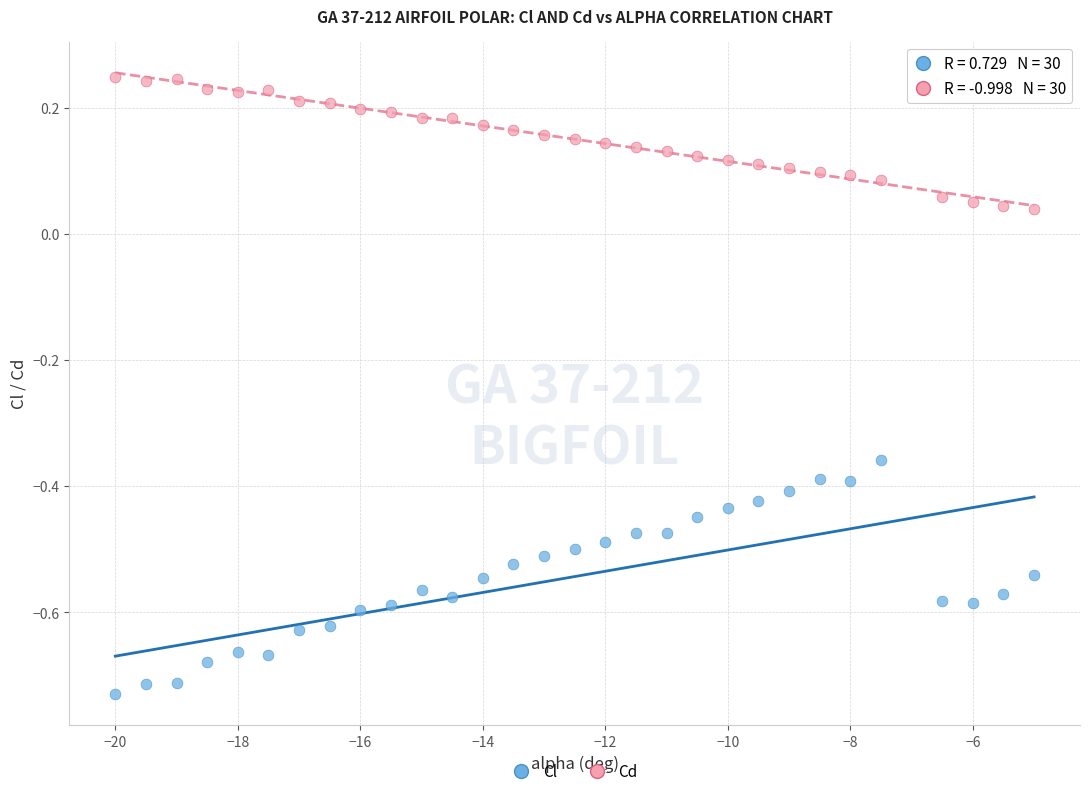

Which series contains the highest Y value?

Cd